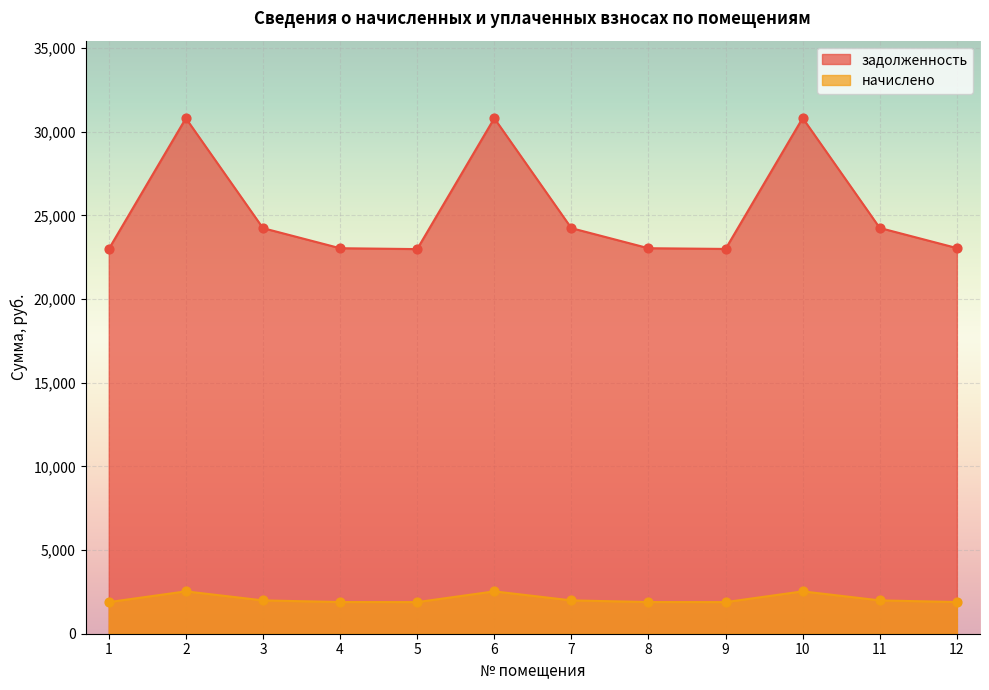

At which category is the sum across all series the highest?

10